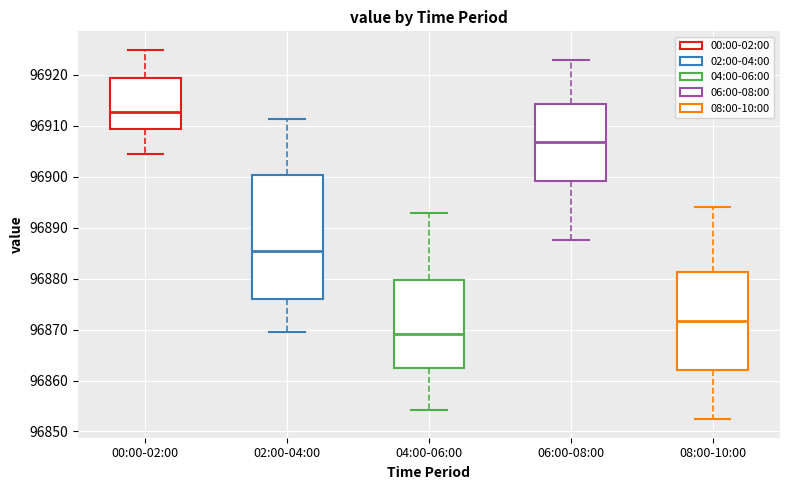

Where is the lower edge of the box for 02:00-04:00 on the y-axis? The values are not printed on the chart, so give them approximately, as read against the axis.

96876